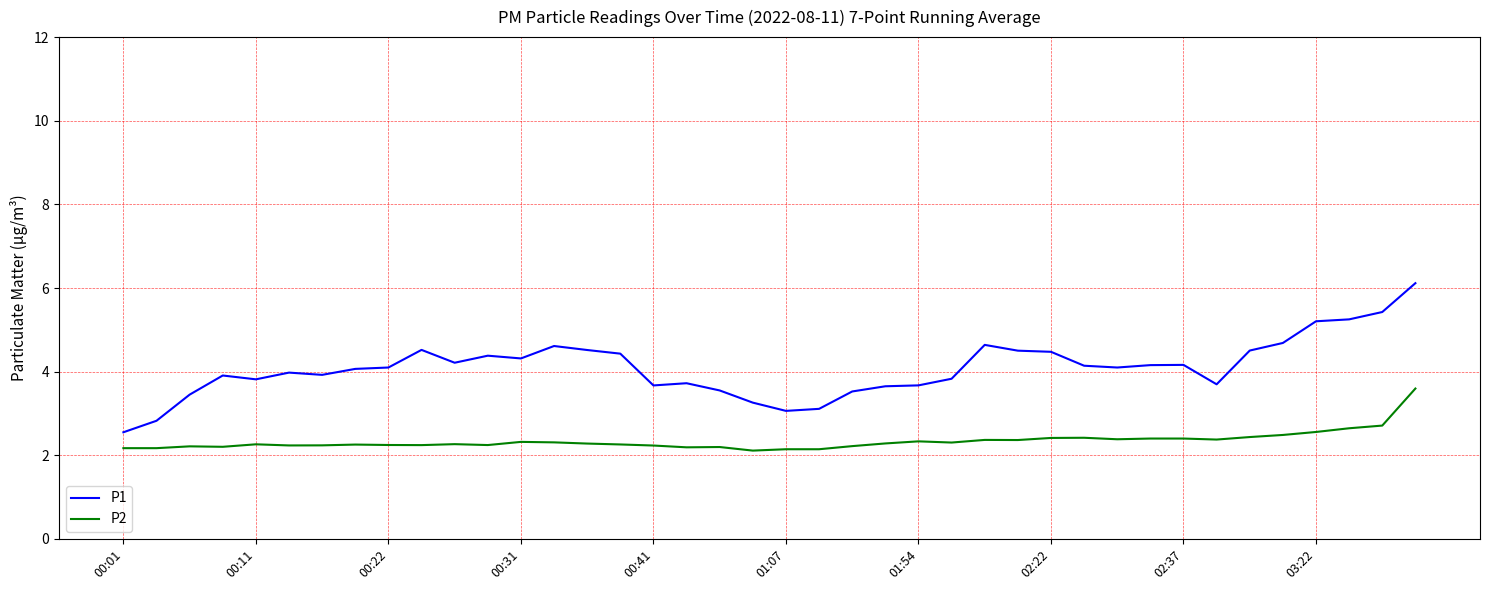

Which series has the largest range (max minus min)?

P1